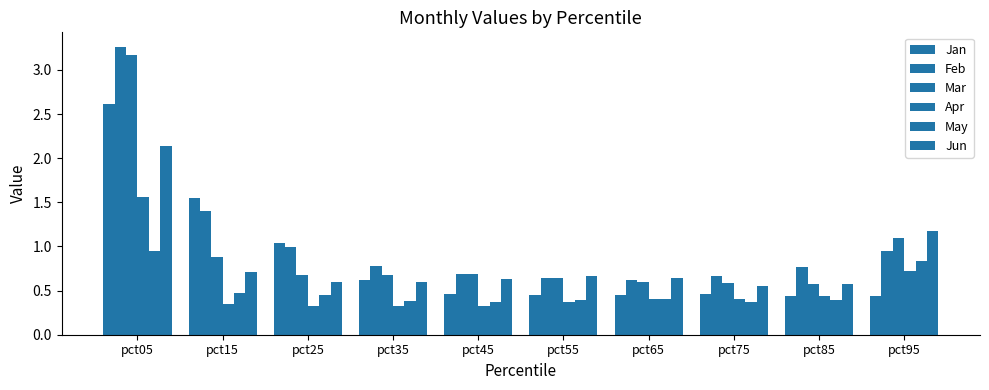

Are the bars grouped side by side (vs. stacked)?

Yes